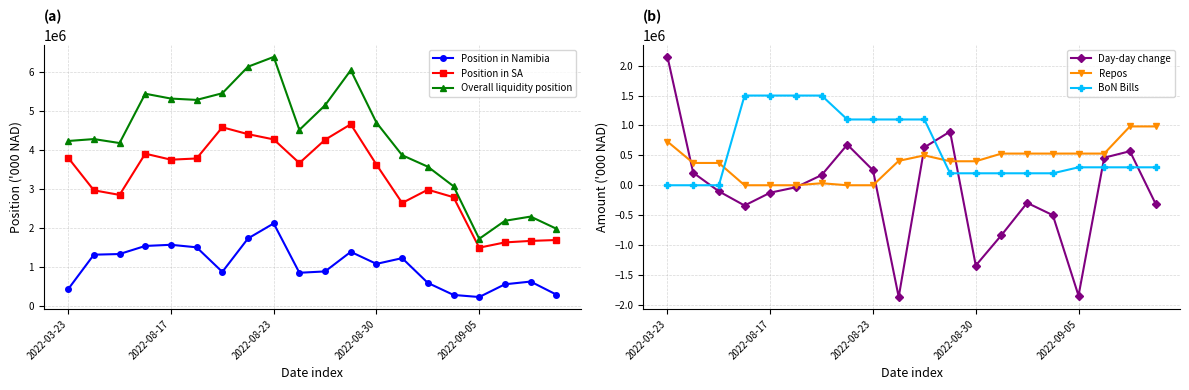

What is the highest value of the Overall liquidity position series?

6375696.1